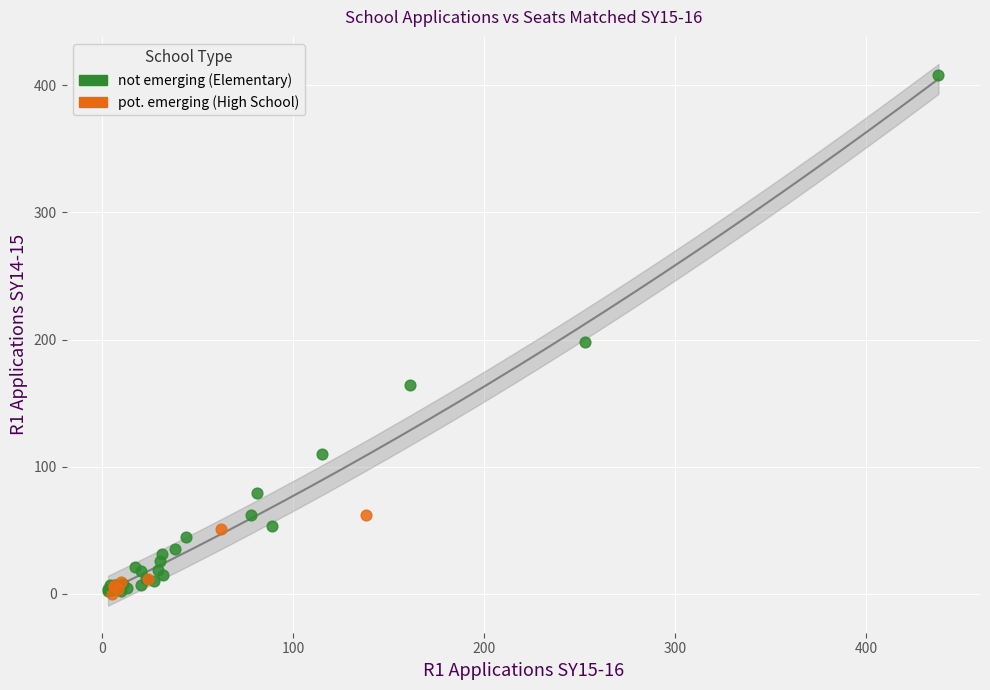

What are all the series names shown in the legend?

not emerging (Elementary), pot. emerging (High School)